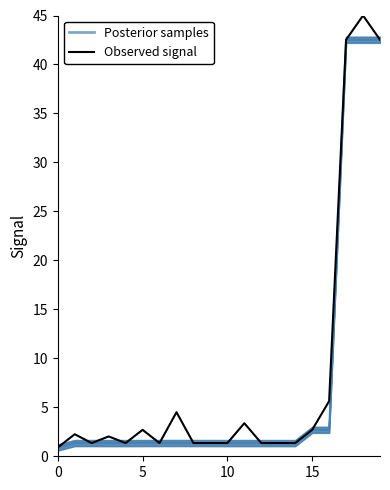

Count the number of categories in the chart.

20